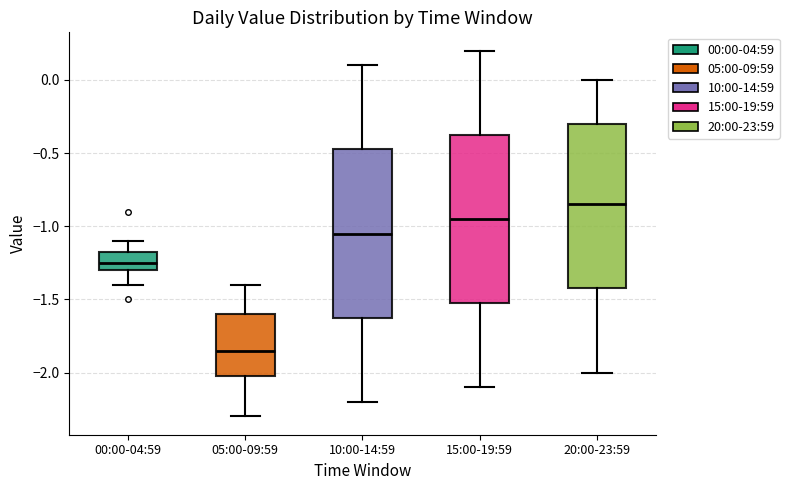

Which box's median line is the highest?

20:00-23:59